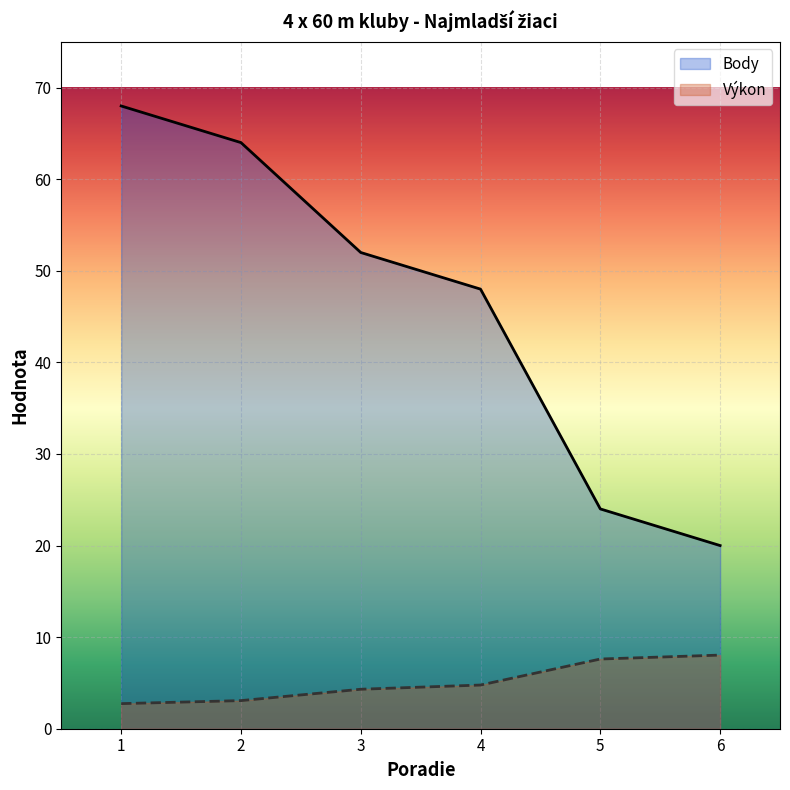

True or false: Body has more than 0 interior local peaks.

False